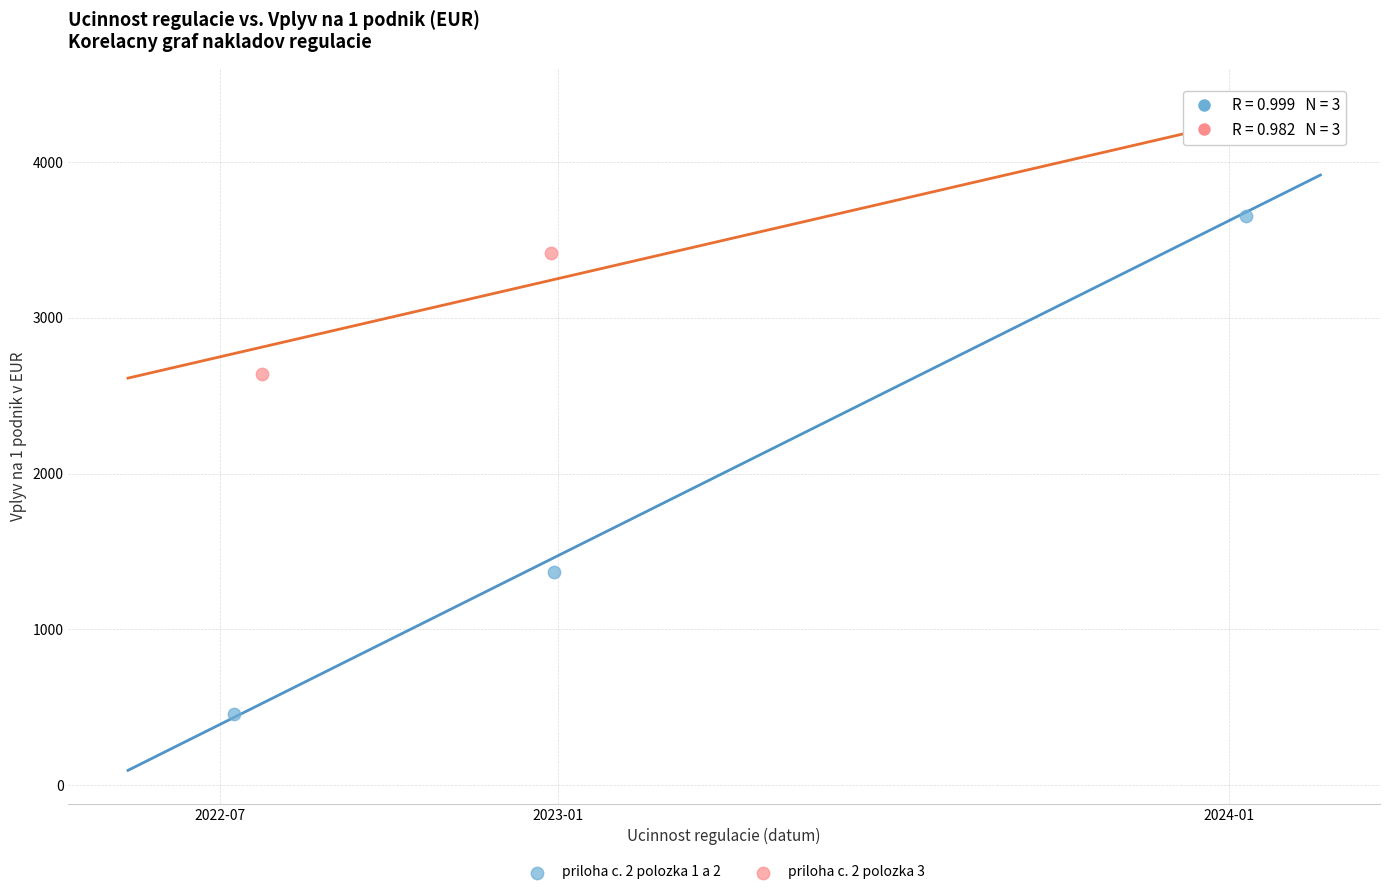

Which series has the largest Y range (max minus min)?

priloha c. 2 polozka 1 a 2